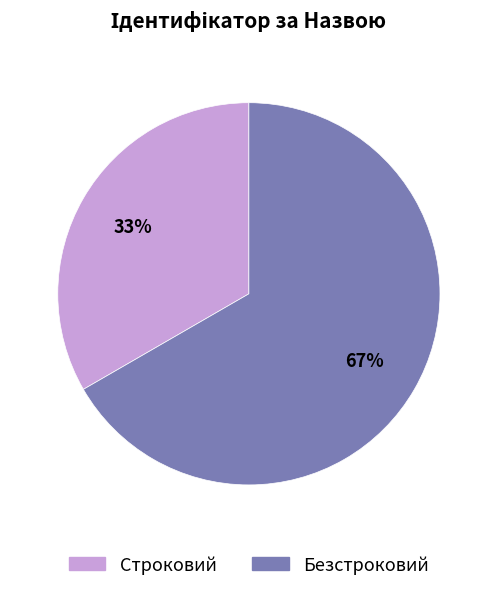

Rank the categories by value from lowest to highest.

Строковий, Безстроковий